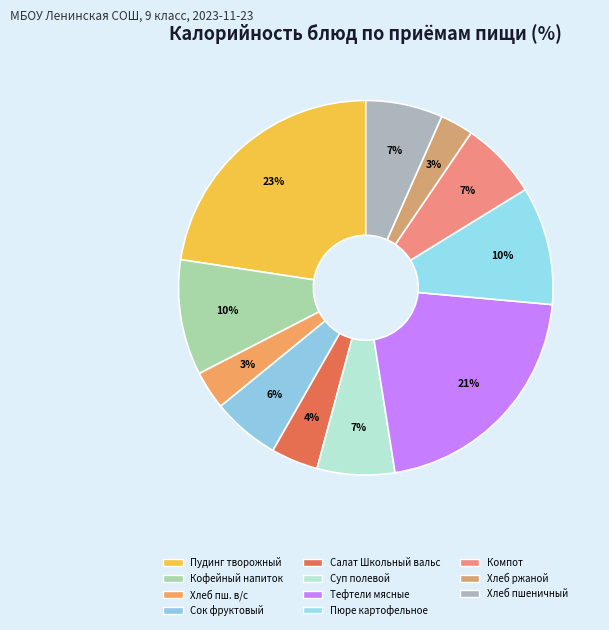

How many segments does this pie chart have?

11